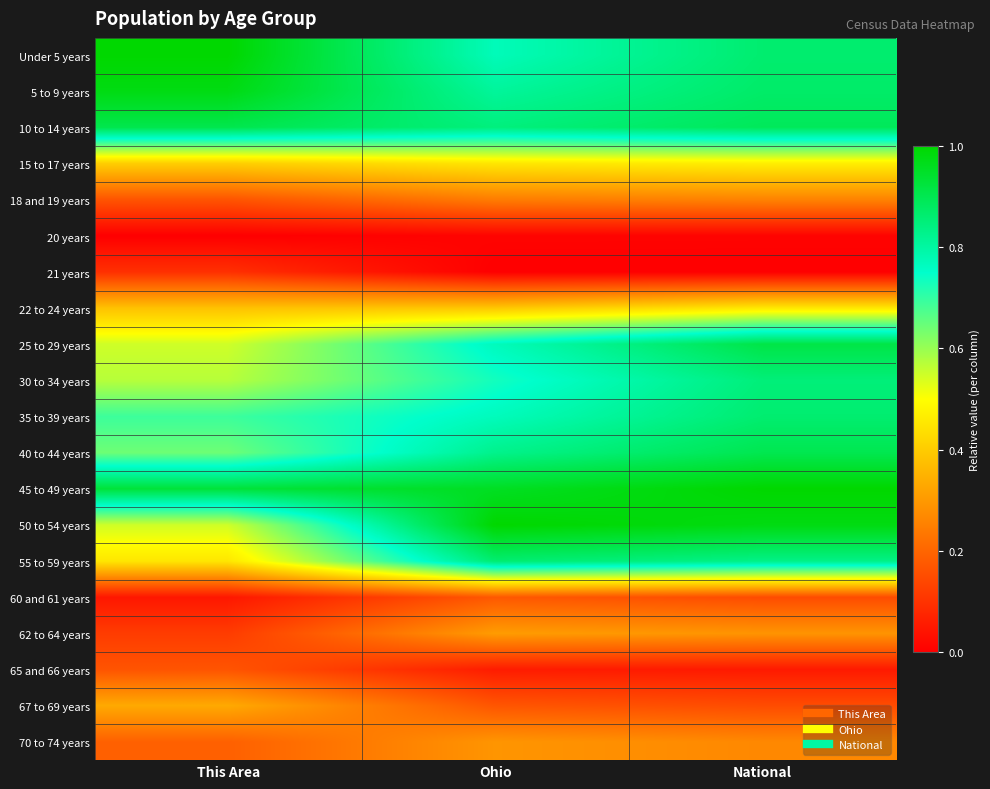

Count the number of data series in this chart.

20